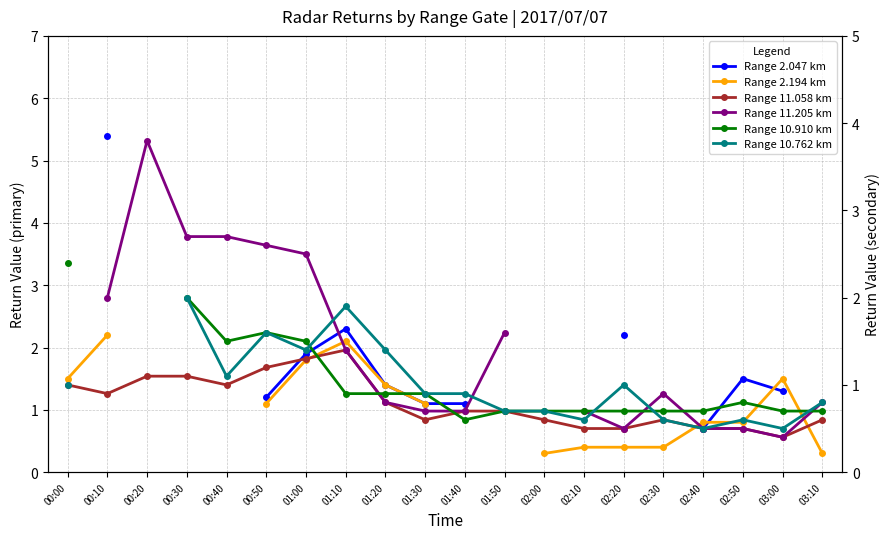

Which series ends up on top after the final intersection of Range 10.910 km and Range 2.194 km?

Range 10.910 km